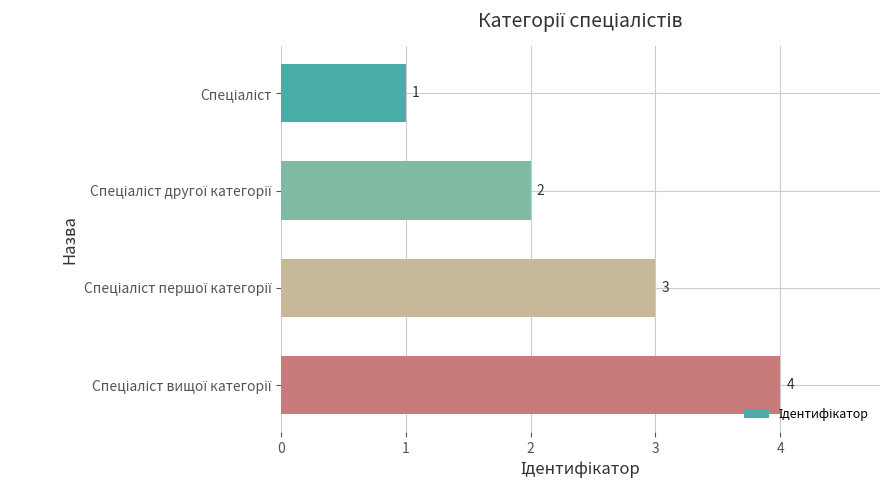

How many data points are less than 3?

2